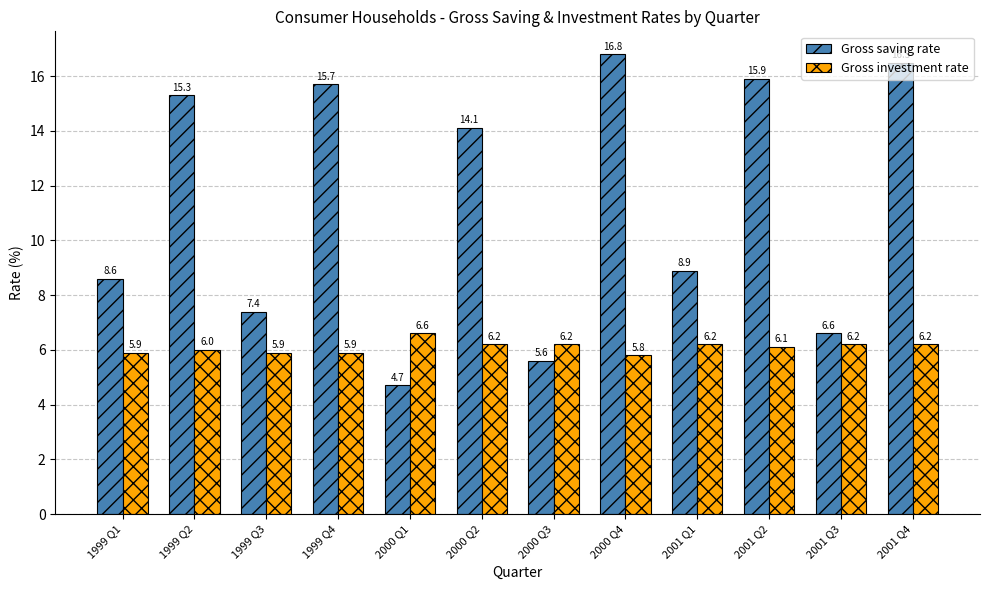

What is the label of the 8th bar from the left?

2000 Q4